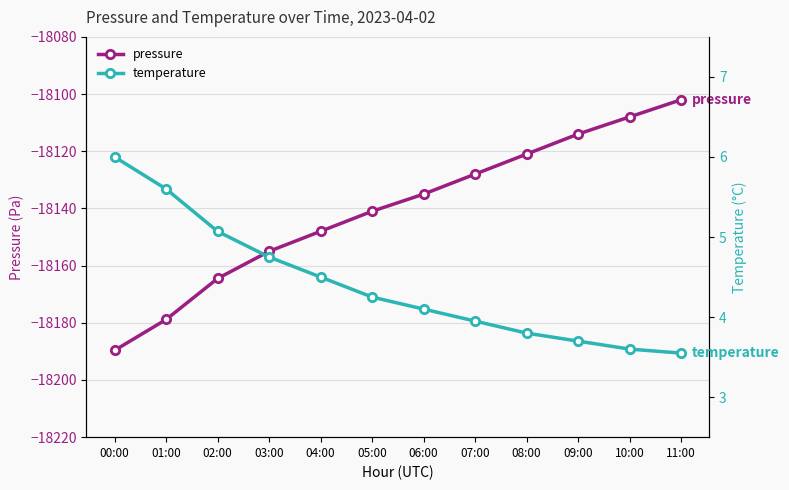

What position from the right is 09:00?

3